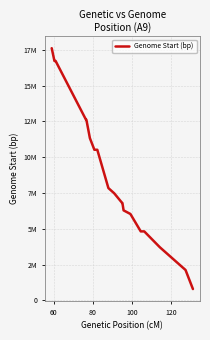

Is this an area chart (filled region under the line)?

No